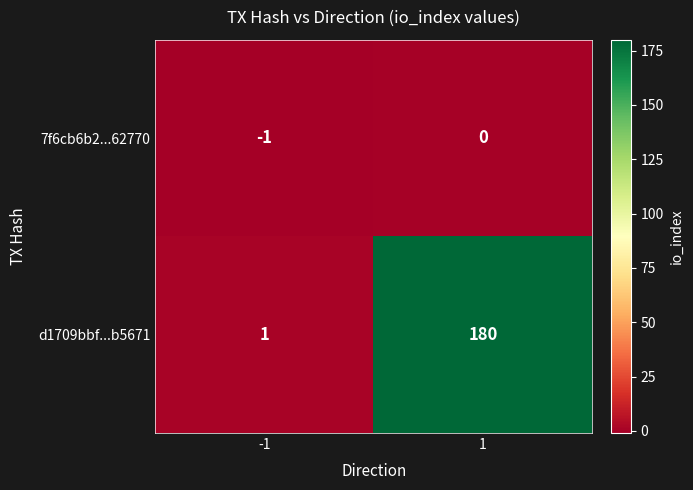

True or false: 7f6cb6b2...62770 has a value of 1 at 1.

False